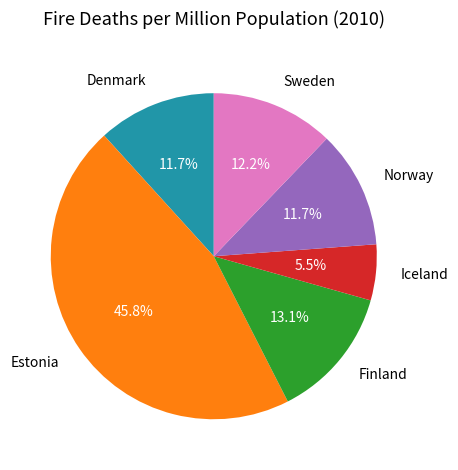

What is the ratio of the value at Norway to the value at Finland?

0.9